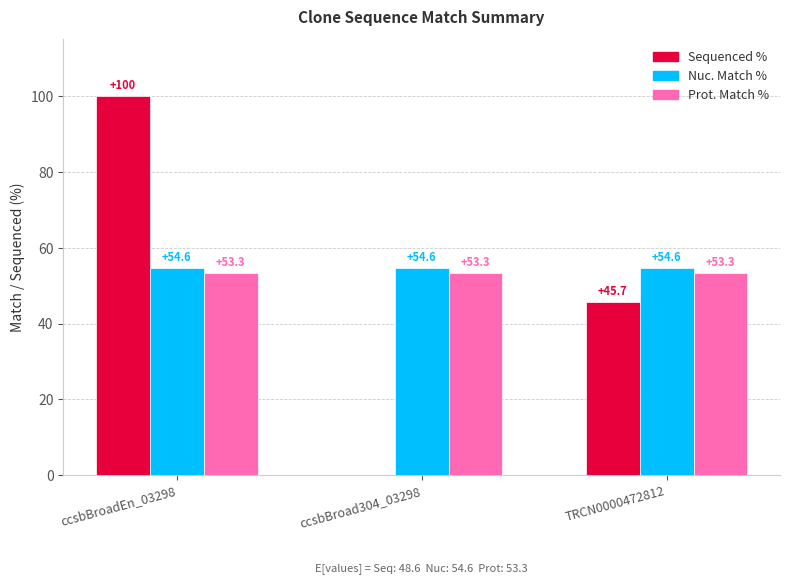

Which series changed the most between ccsbBroadEn_03298 and ccsbBroad304_03298?

Sequenced %